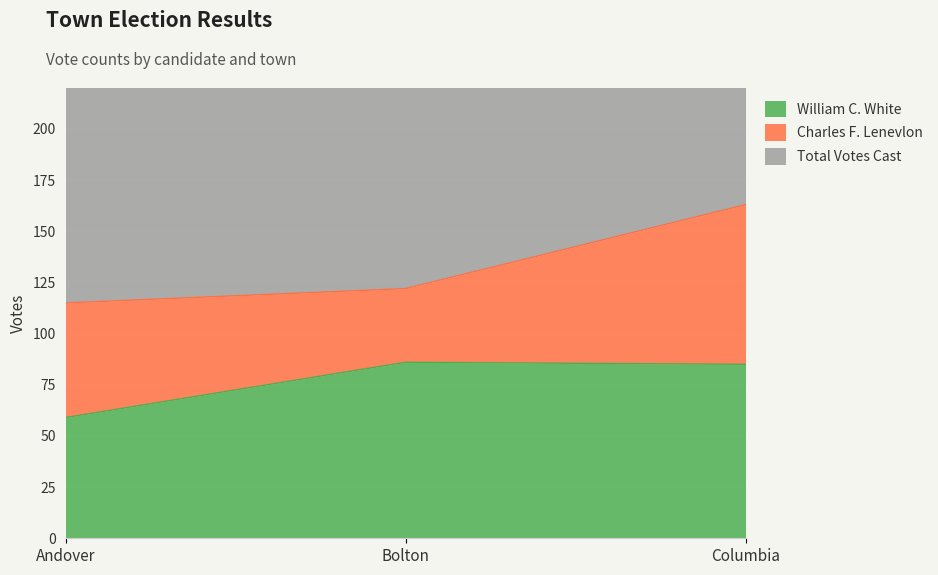

True or false: William C. White has a value of 137 at Bolton.

False